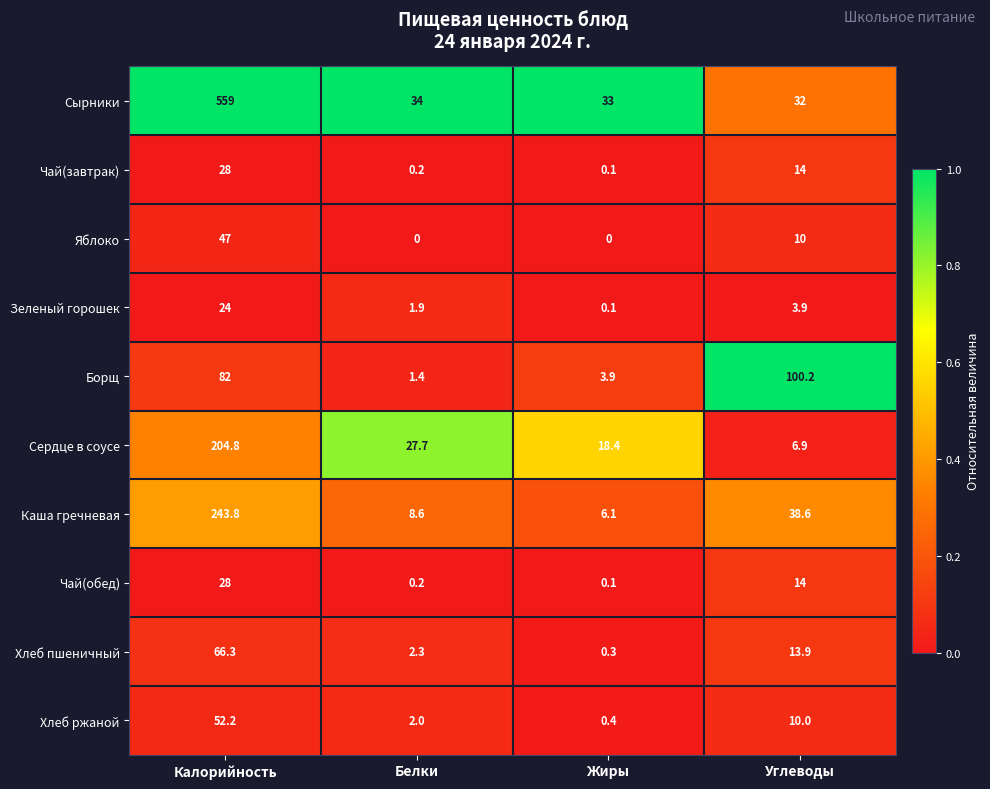

Which series changed the most between Калорийность and Углеводы?

Сырники